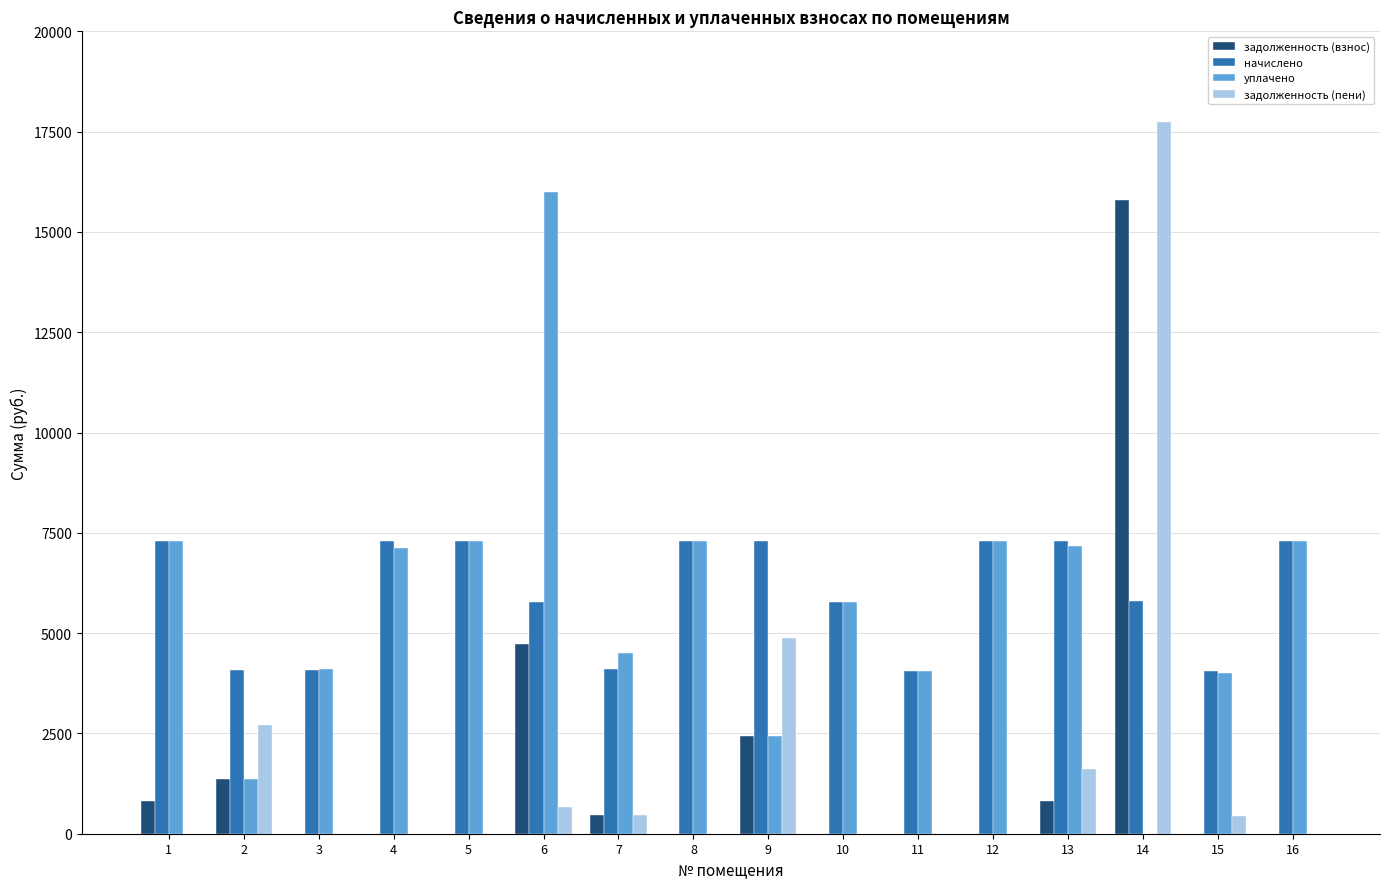

The уплачено series shows 11045.6 at 1. True or false?

False